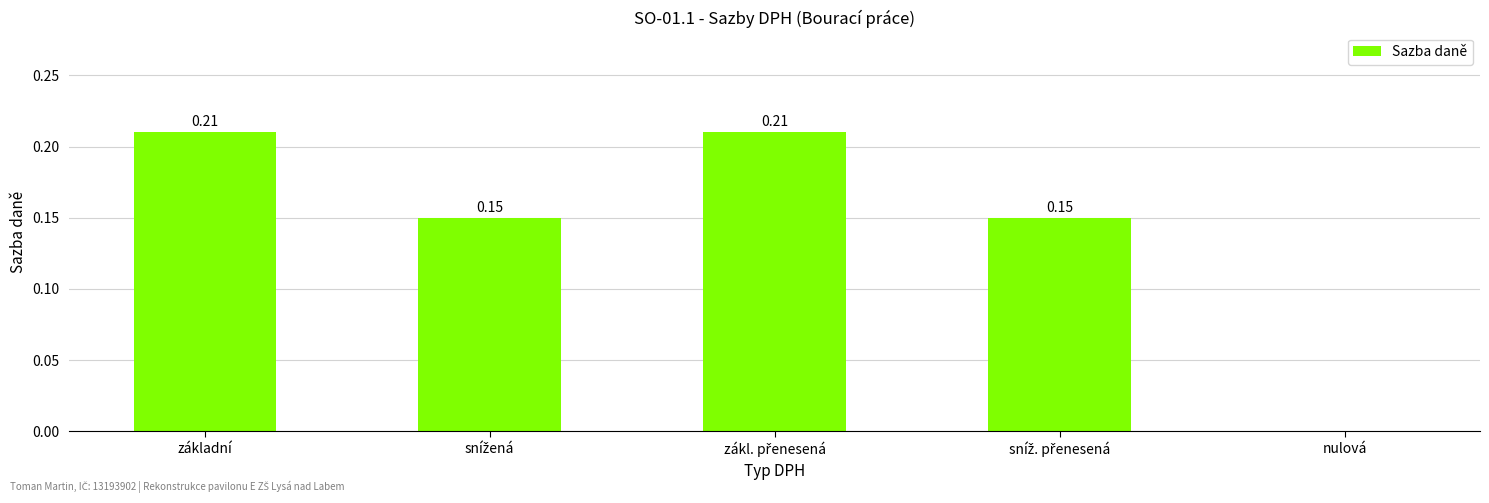

Where is the data nearest to the value 0?

nulová